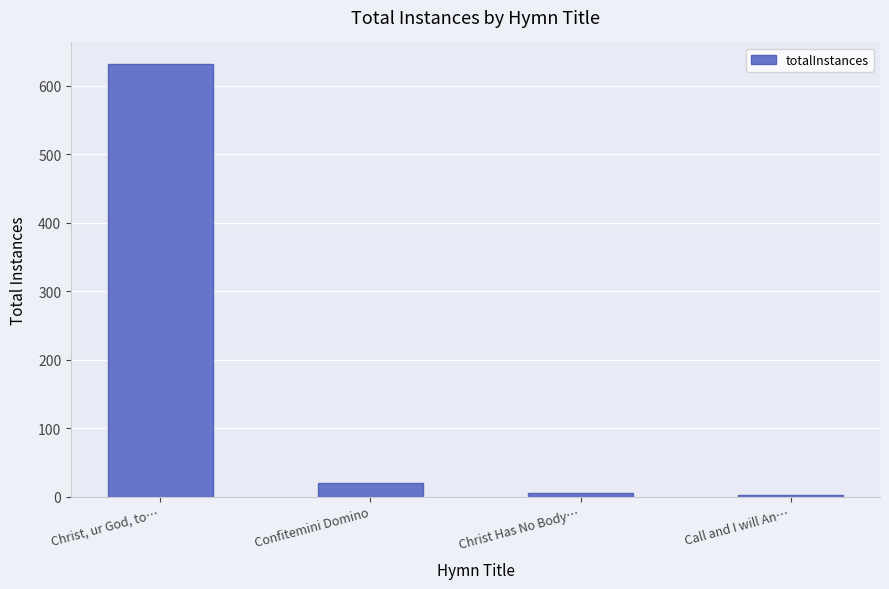

At which label does the data first exceed 20?

Christ, ur God, to…